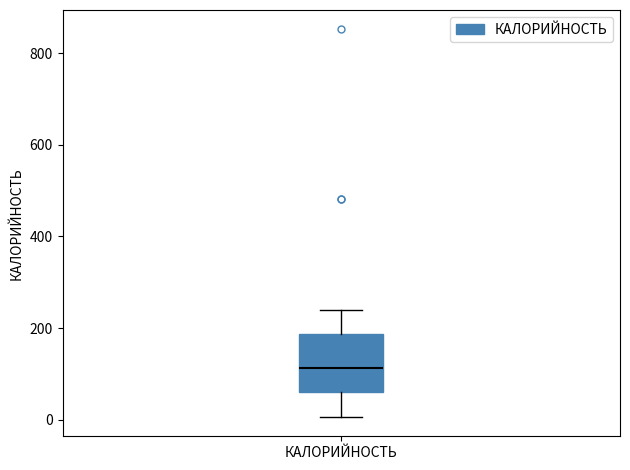

Transcribe this box plot: give where the median line is, the range the box spans, and where the two whiskers end, as read against the y-axis. The values are not printed on the chart, so give them approximately, as read against the axis.

median 120, box 60 to 180, whiskers 0 to 240